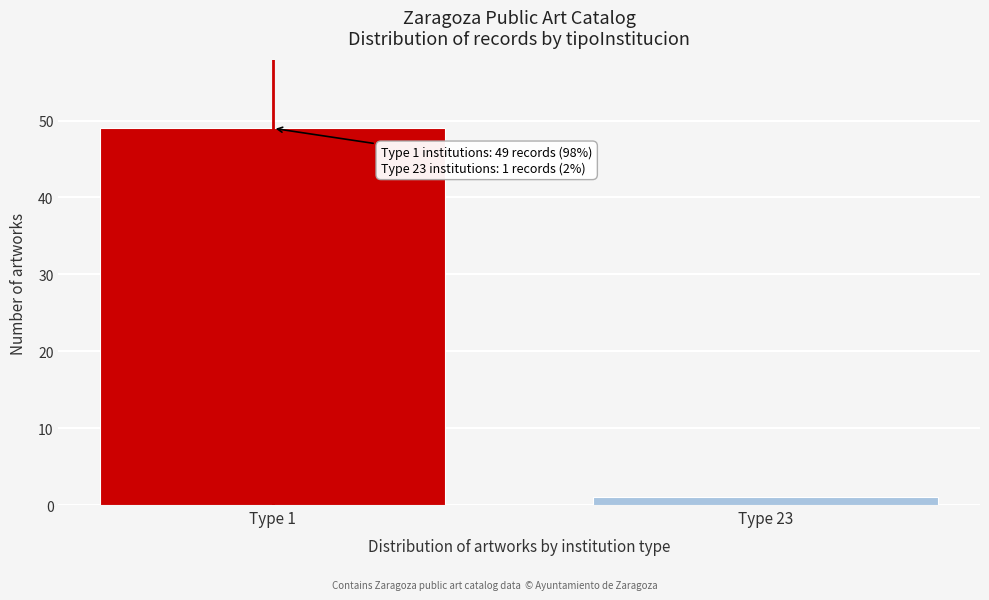

Reading left to right, extract all data points from this chart.

Type 1=49	Type 23=1